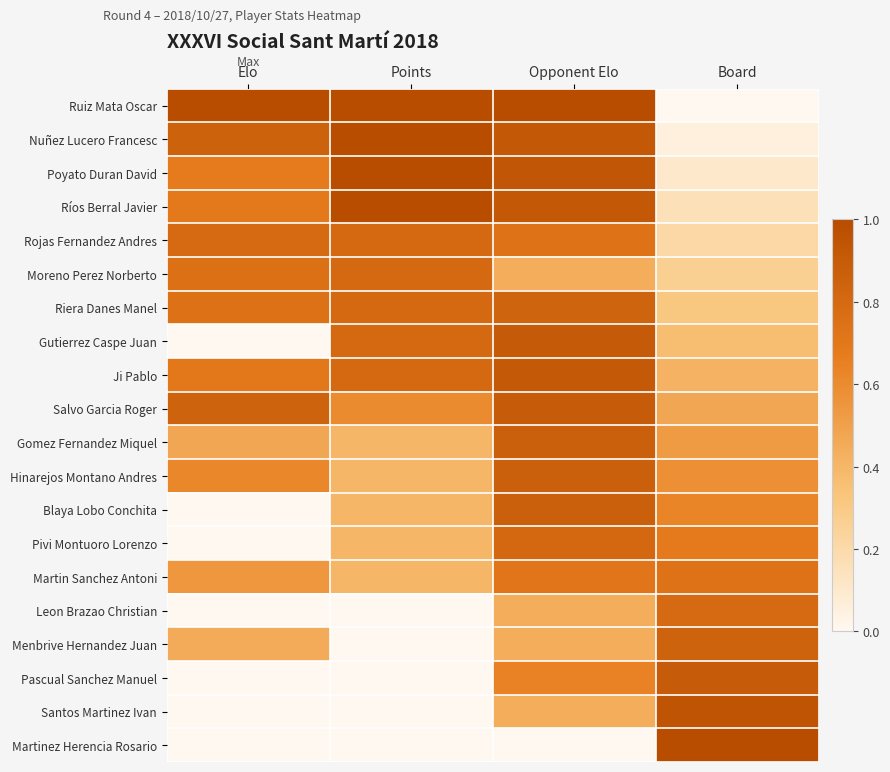

Reading left to right, extract all data points from this chart.

Ruiz Mata Oscar: Elo=1.0	Points=1.0	Opponent Elo=1.0	Board=0.0
Nuñez Lucero Francesc: Elo=0.9	Points=1.0	Opponent Elo=0.9	Board=0.1
Poyato Duran David: Elo=0.7	Points=1.0	Opponent Elo=0.9	Board=0.1
Ríos Berral Javier: Elo=0.7	Points=1.0	Opponent Elo=0.9	Board=0.2
Rojas Fernandez Andres: Elo=0.8	Points=0.8	Opponent Elo=0.7	Board=0.2
Moreno Perez Norberto: Elo=0.8	Points=0.8	Opponent Elo=0.4	Board=0.3
Riera Danes Manel: Elo=0.7	Points=0.8	Opponent Elo=0.8	Board=0.3
Gutierrez Caspe Juan: Elo=0.0	Points=0.8	Opponent Elo=0.9	Board=0.4
Ji Pablo: Elo=0.7	Points=0.8	Opponent Elo=0.9	Board=0.4
Salvo Garcia Roger: Elo=0.8	Points=0.6	Opponent Elo=0.9	Board=0.5
Gomez Fernandez Miquel: Elo=0.5	Points=0.4	Opponent Elo=0.9	Board=0.5
Hinarejos Montano Andres: Elo=0.6	Points=0.4	Opponent Elo=0.9	Board=0.6
Blaya Lobo Conchita: Elo=0.0	Points=0.4	Opponent Elo=0.9	Board=0.6
Pivi Montuoro Lorenzo: Elo=0.0	Points=0.4	Opponent Elo=0.8	Board=0.7
Martin Sanchez Antoni: Elo=0.5	Points=0.4	Opponent Elo=0.7	Board=0.7
Leon Brazao Christian: Elo=0.0	Points=0.0	Opponent Elo=0.4	Board=0.8
Menbrive Hernandez Juan: Elo=0.5	Points=0.0	Opponent Elo=0.4	Board=0.8
Pascual Sanchez Manuel: Elo=0.0	Points=0.0	Opponent Elo=0.6	Board=0.9
Santos Martinez Ivan: Elo=0.0	Points=0.0	Opponent Elo=0.4	Board=0.9
Martinez Herencia Rosario: Elo=0.0	Points=0.0	Opponent Elo=0.0	Board=1.0